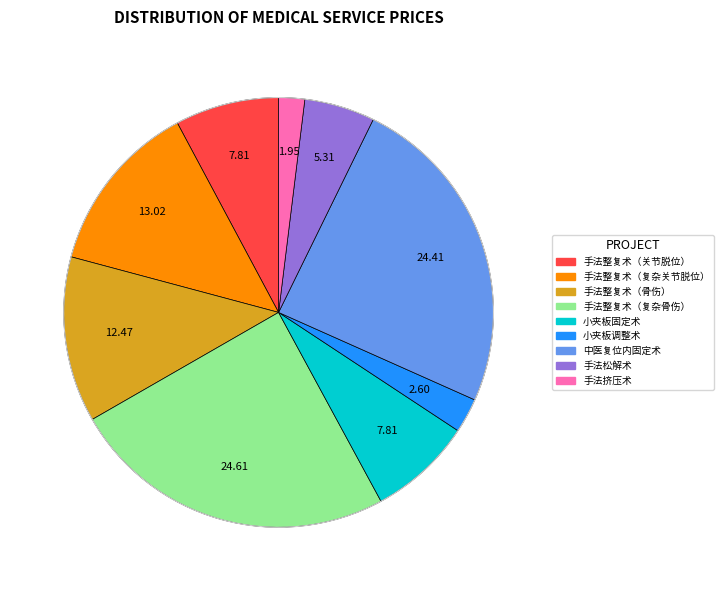

Is 手法松解术 the majority of the pie?

No